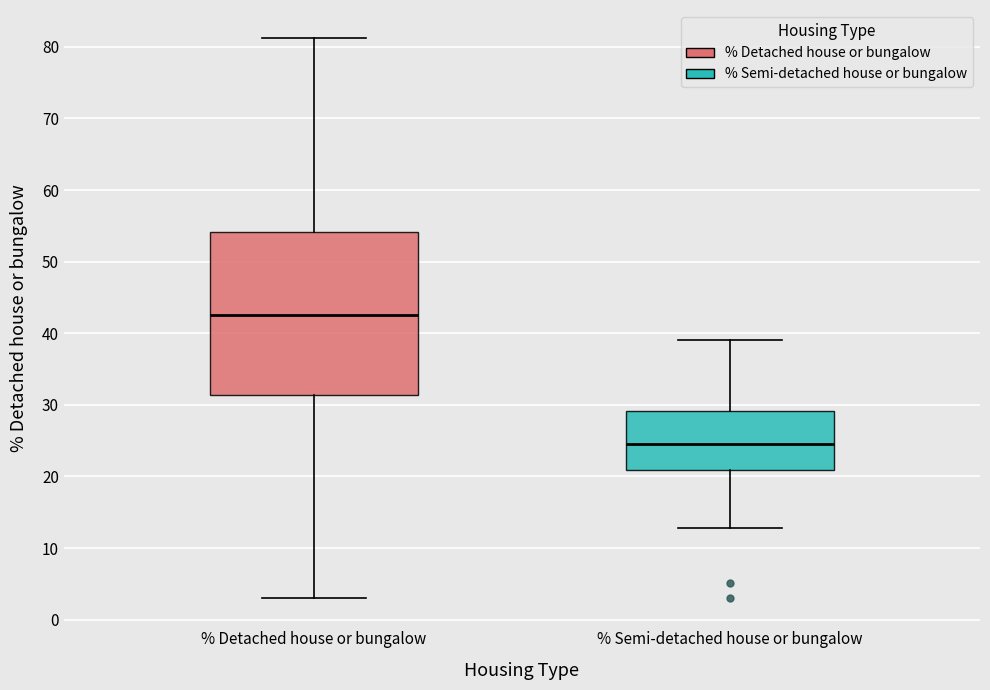

Where is the upper edge of the box for % Detached house or bungalow on the y-axis? The values are not printed on the chart, so give them approximately, as read against the axis.

54